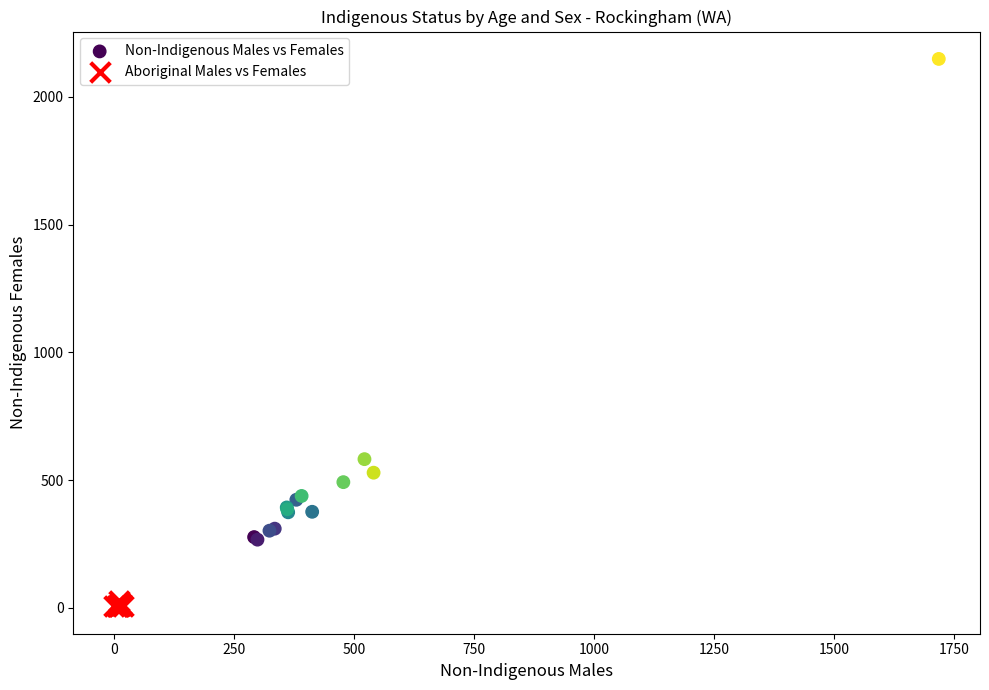

Which series reaches the maximum Y coordinate?

Non-Indigenous Males vs Females